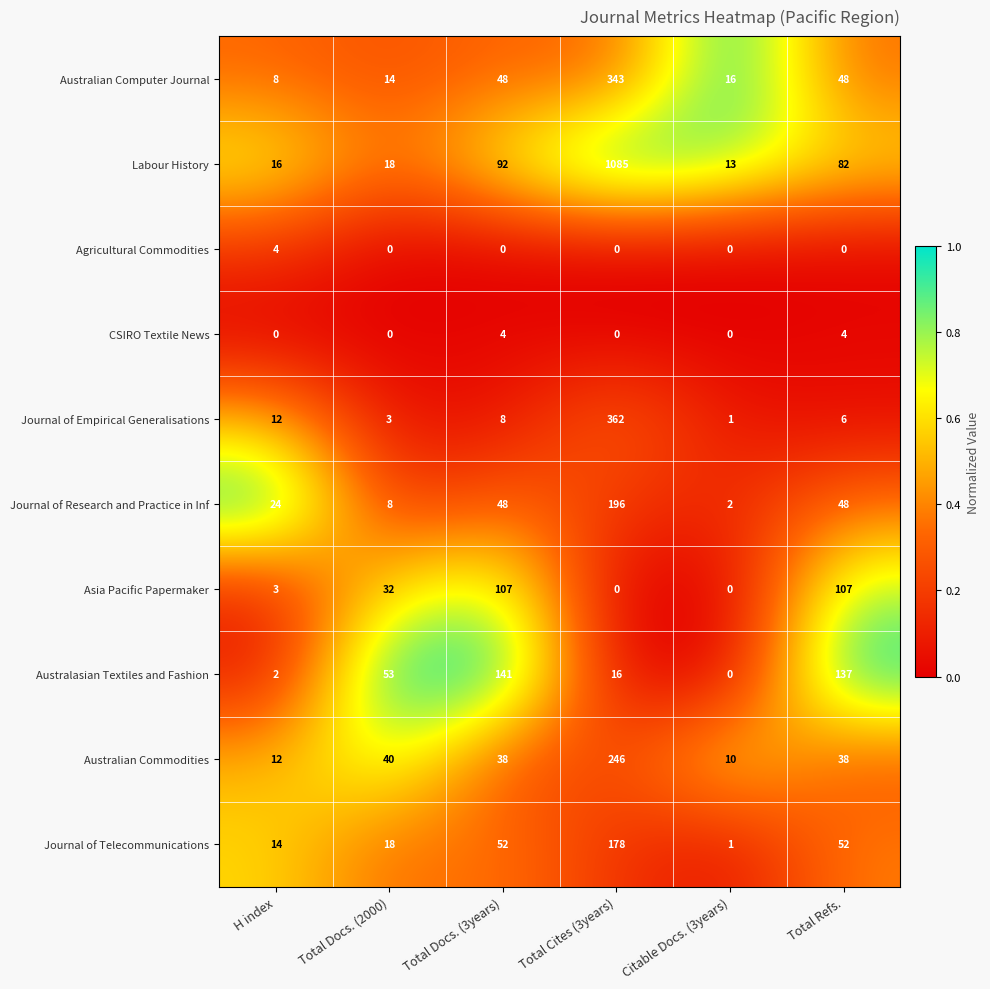

True or false: Labour History has a value of 16 at H index.

True